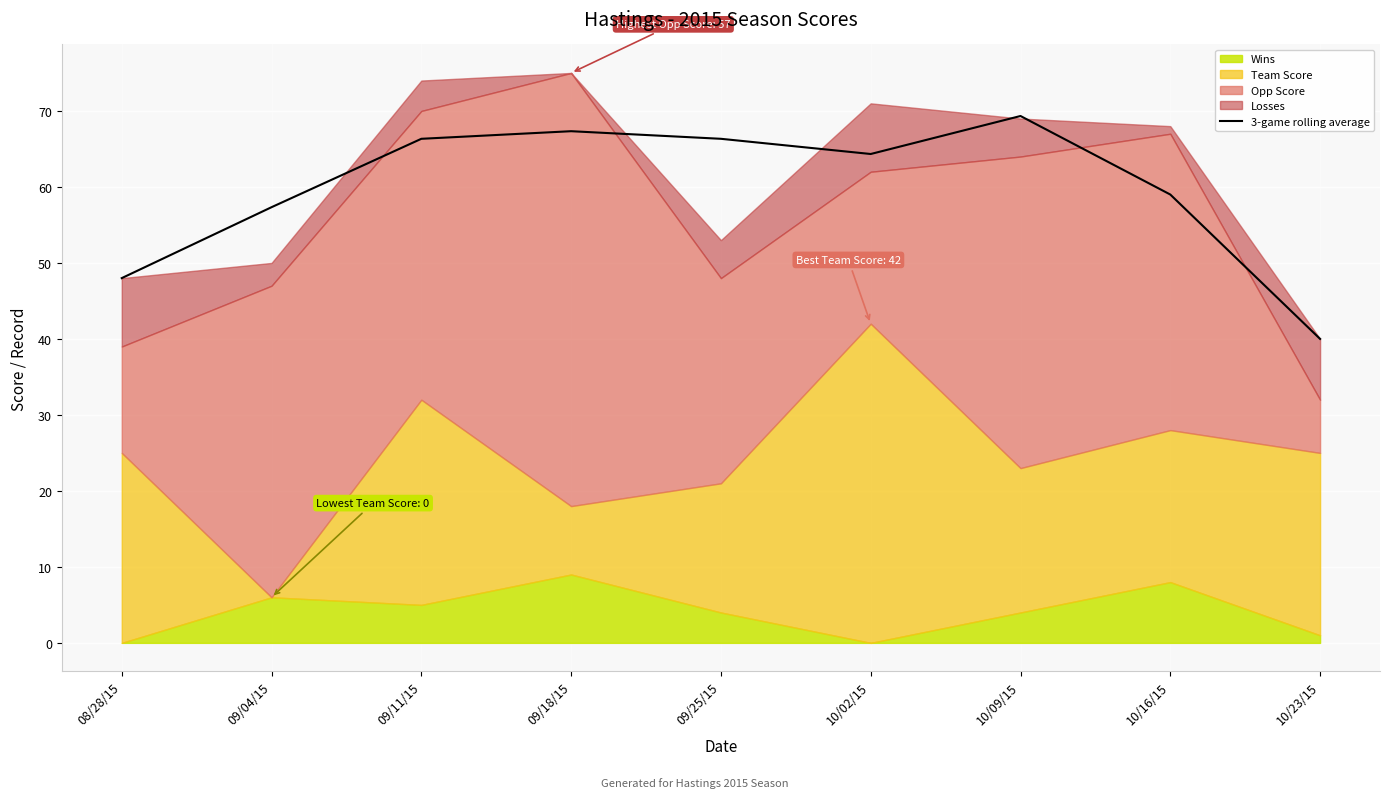

What is the label of the 1st point from the left?

08/28/15